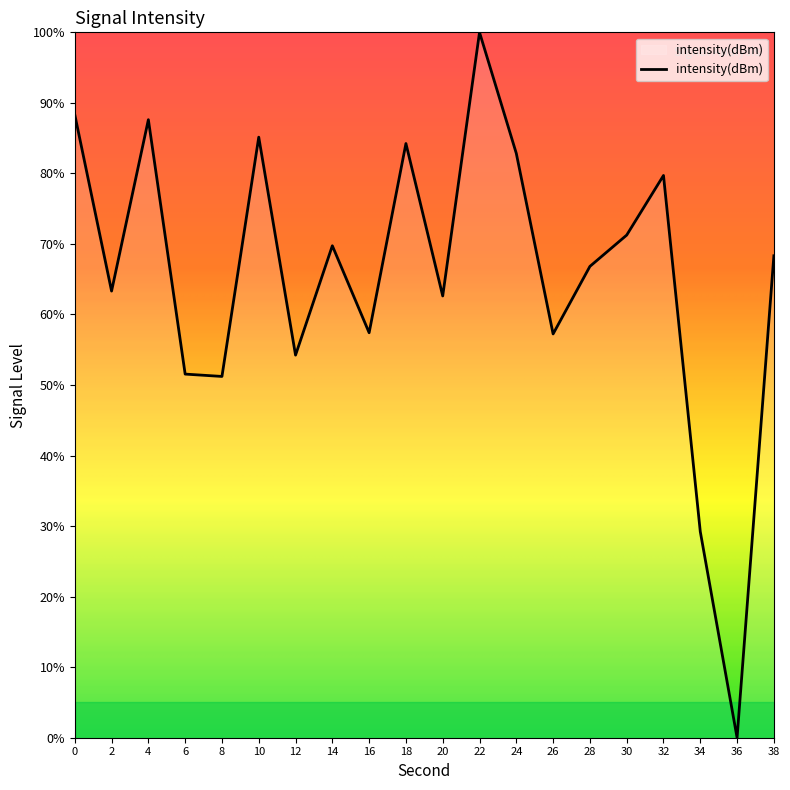

What is the sum of all values?

1310.8